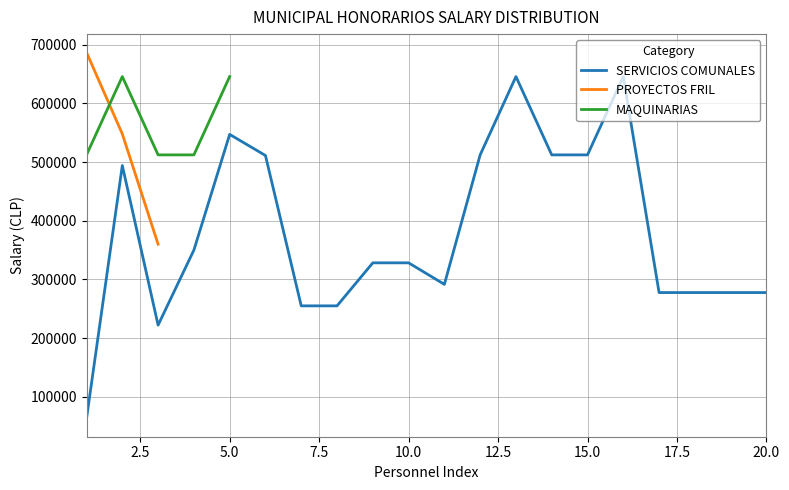

What is the maximum value for SERVICIOS COMUNALES?

645499